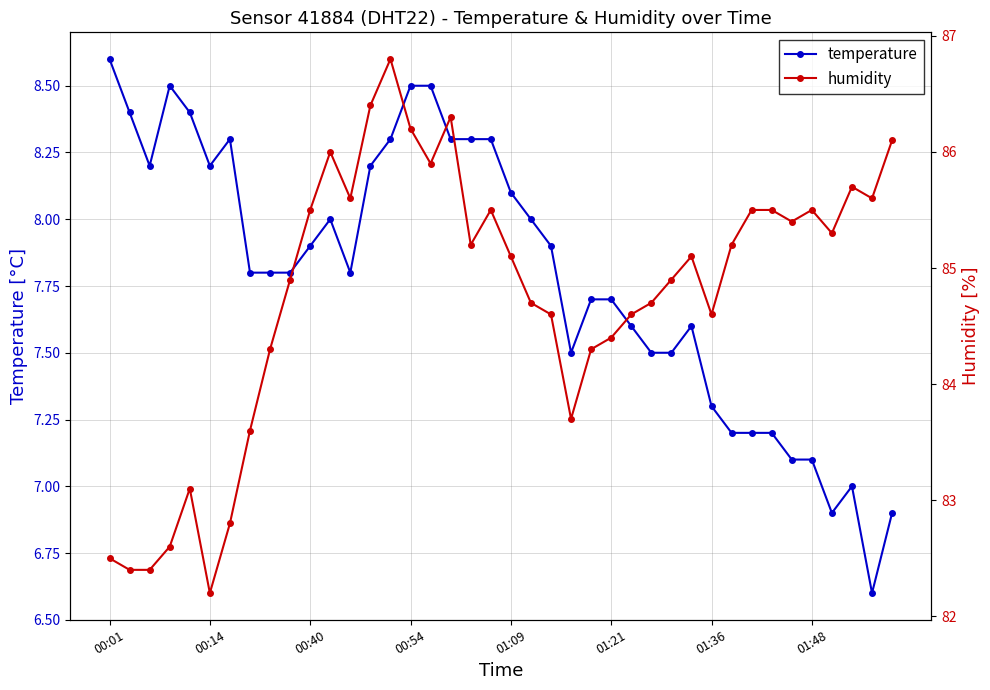

Rank the series by their average value, from highest to lowest.

humidity, temperature